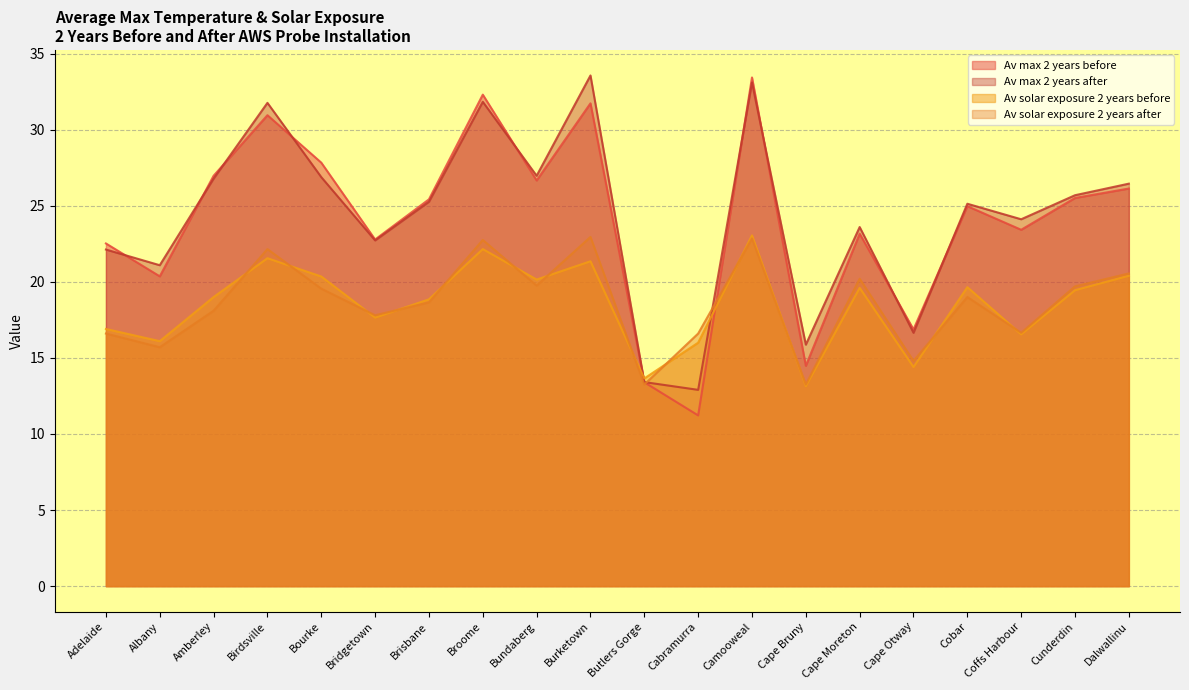

What are all the series names shown in the legend?

Av max 2 years before, Av max 2 years after, Av solar exposure 2 years before, Av solar exposure 2 years after